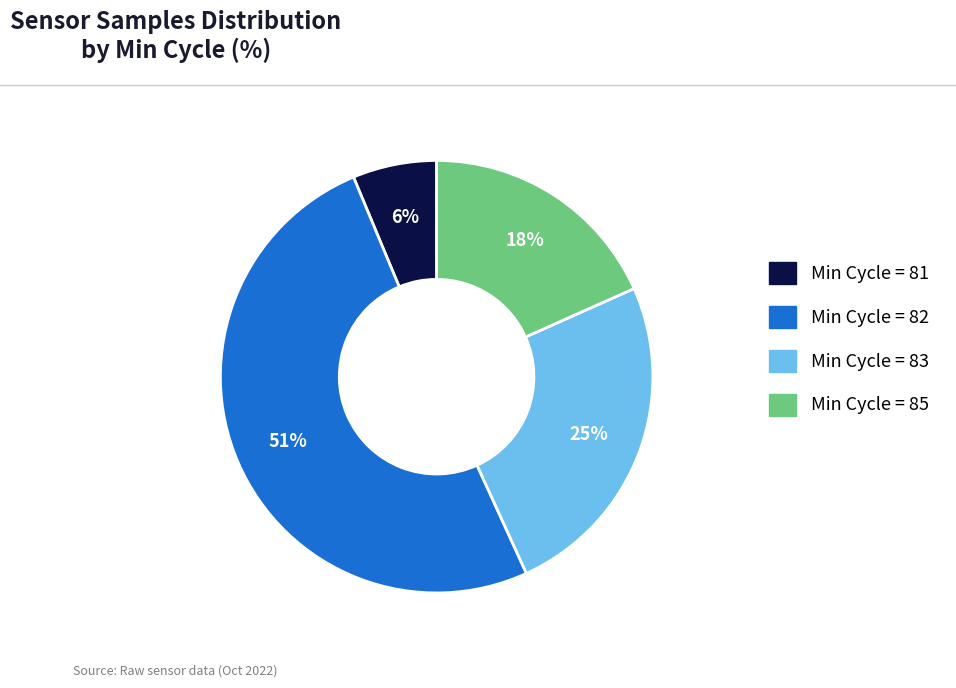

Is it true that Min Cycle = 85 is 18% of the pie?

True